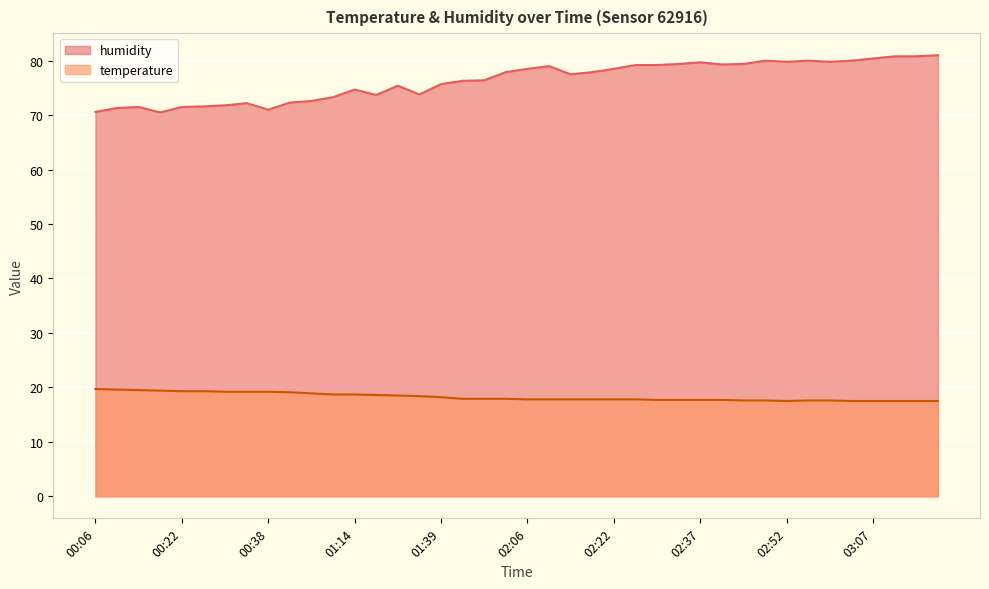

At which category does humidity reach its first local peak?

00:14